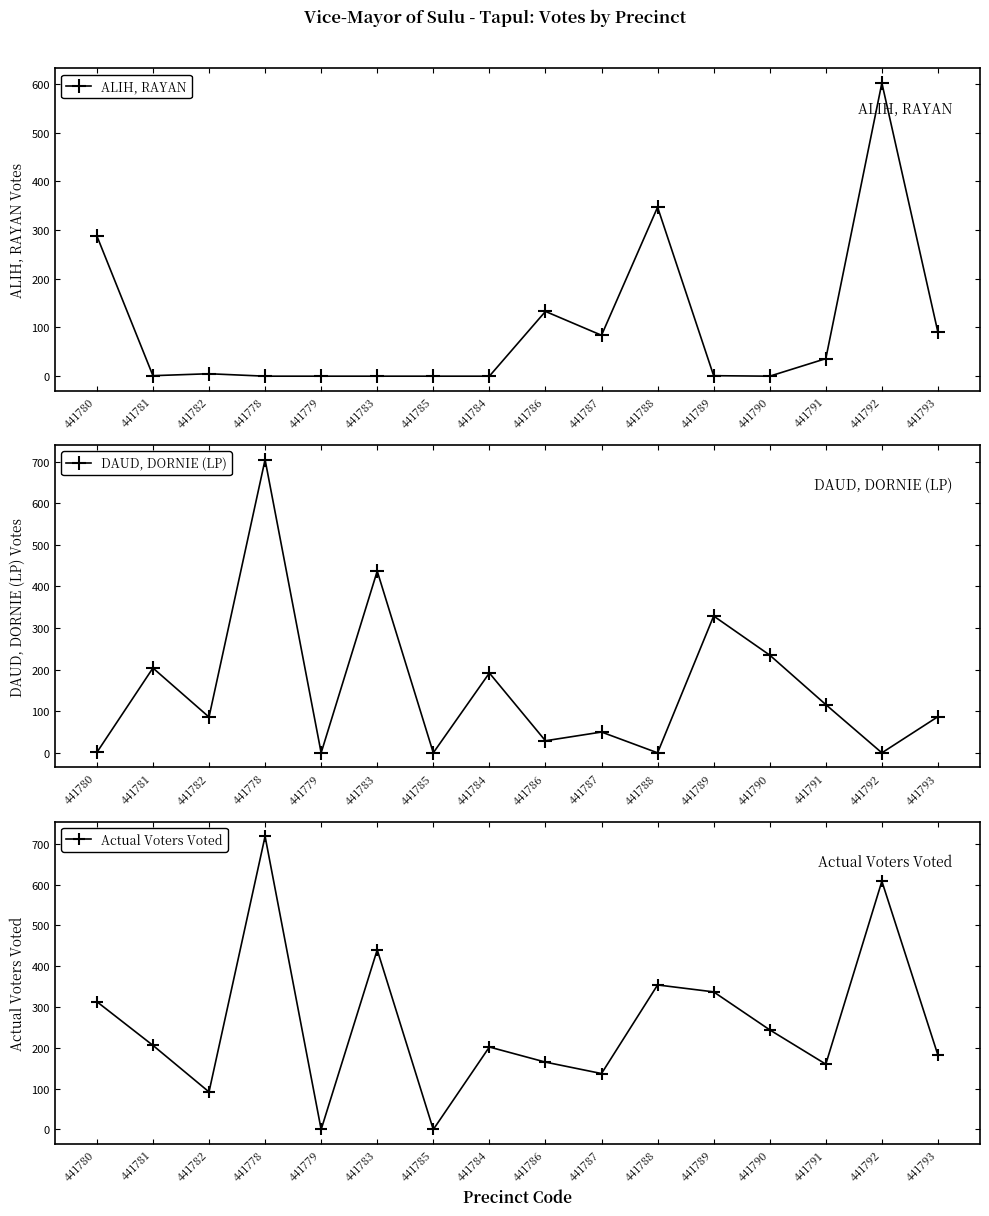

Is this an area chart (filled region under the line)?

No